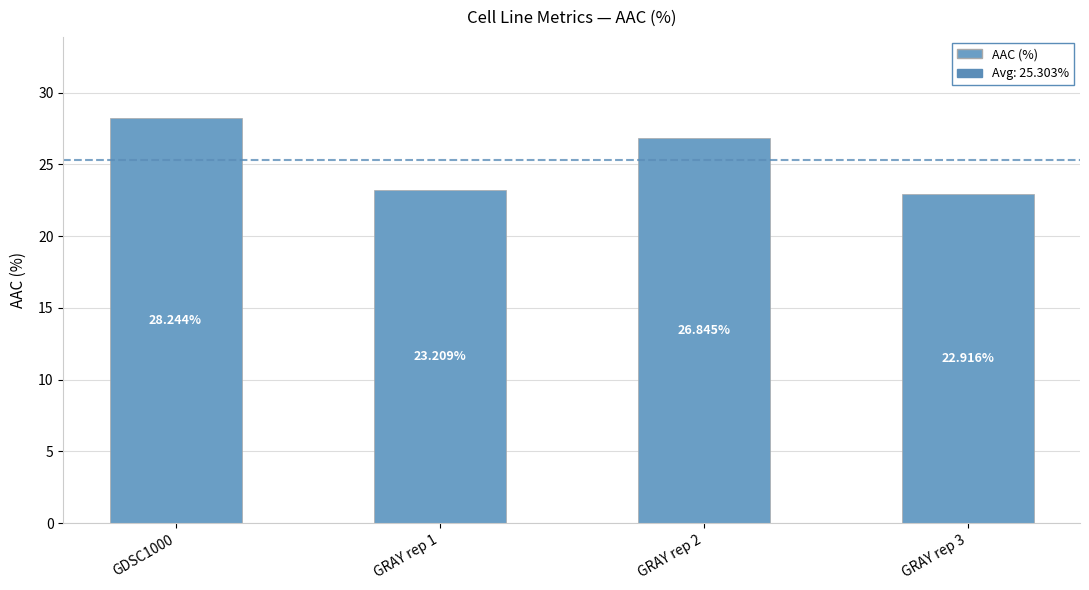

Reading left to right, what are all the values shown in this chart?

28.2	23.2	26.8	22.9